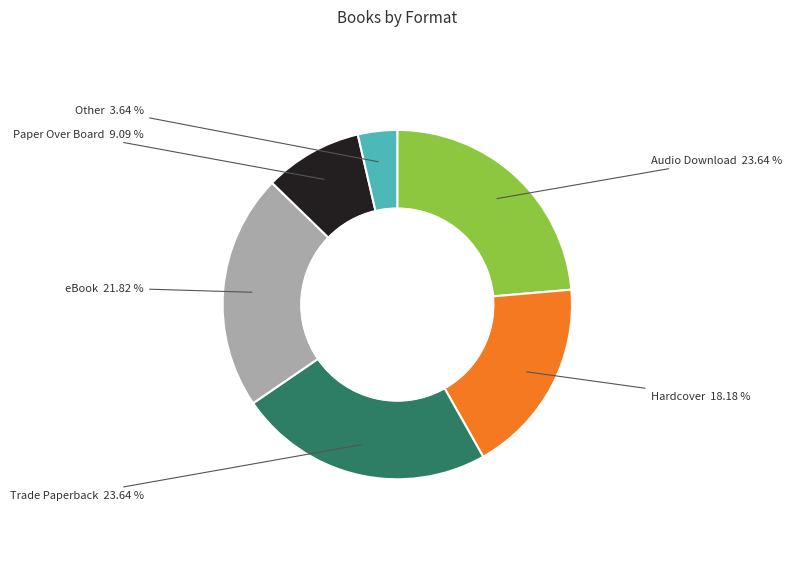

Does any single category account for the majority?

No